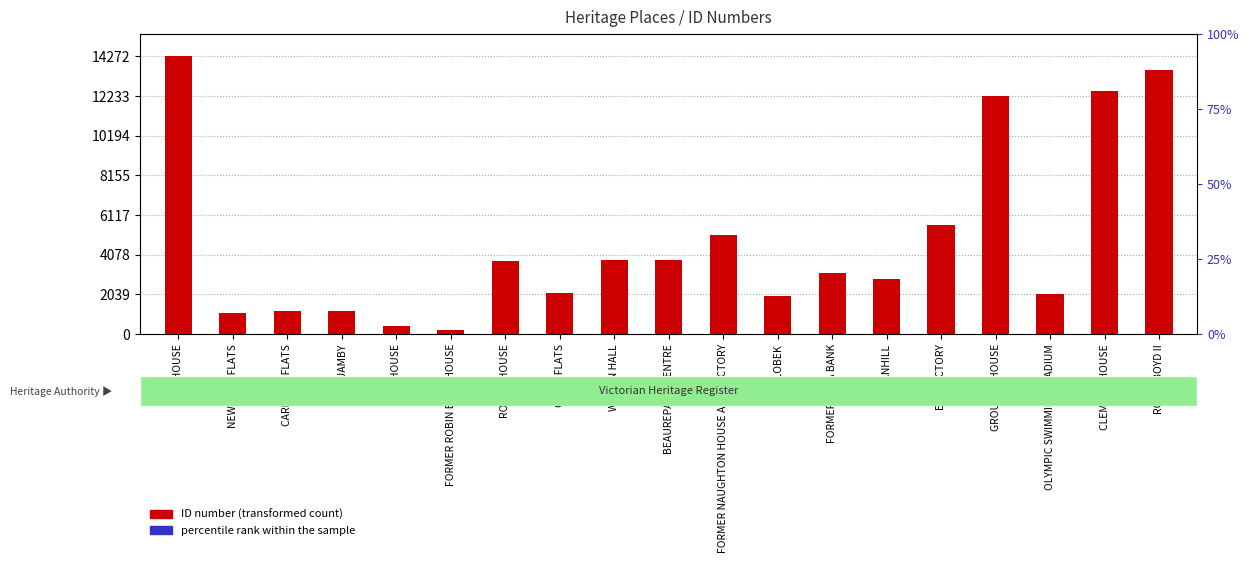

Which category has the lowest value across all series?

FORMER ROBIN BOYD HOUSE